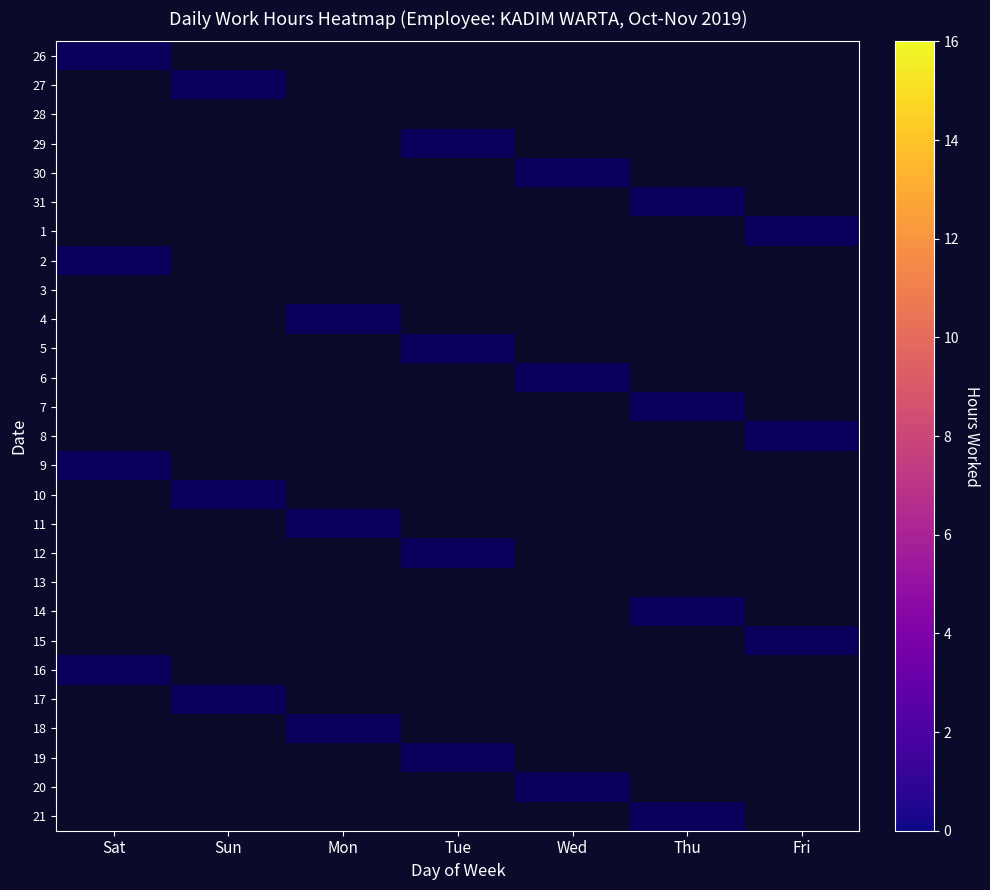

Which has a higher value, Sun or Fri?

Sun